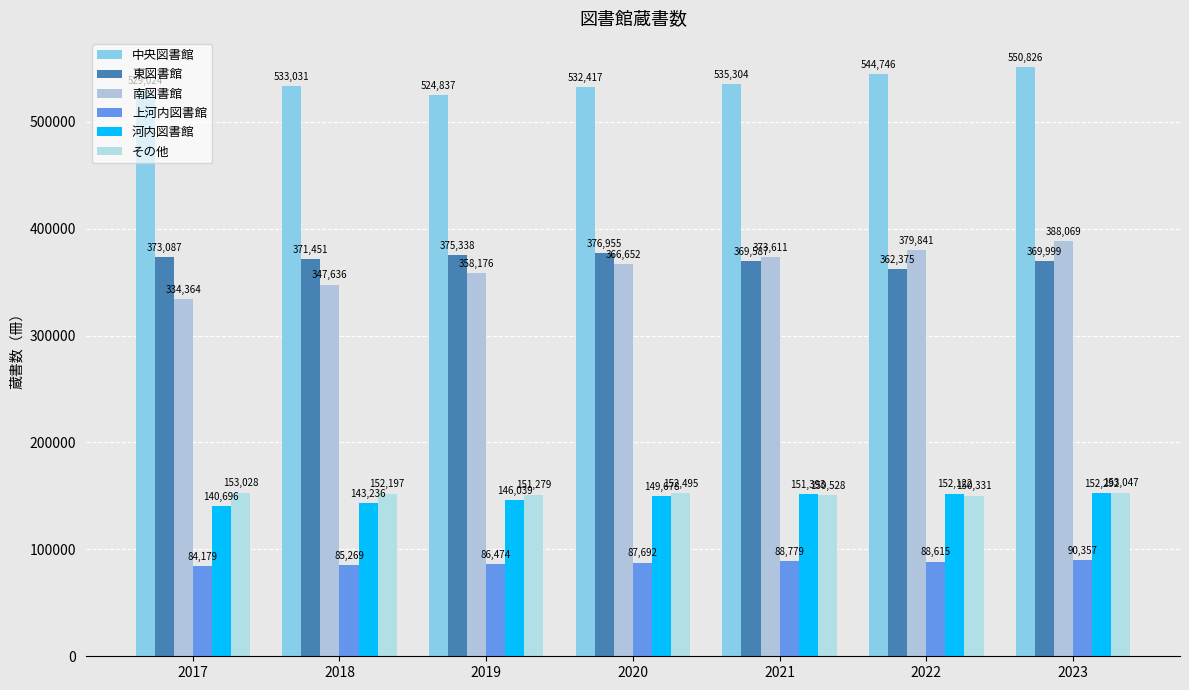

What value does the 河内図書館 series have at 2022?

152122